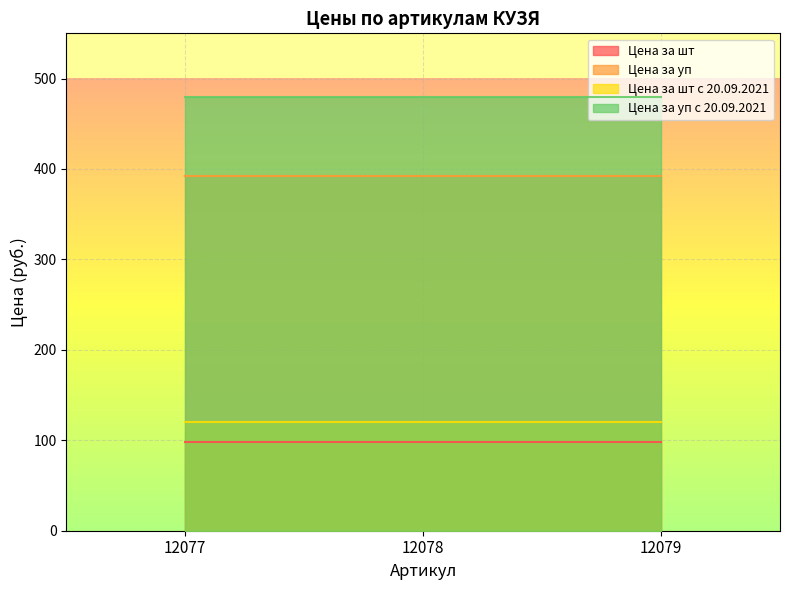

At which category is the sum across all series the highest?

12077